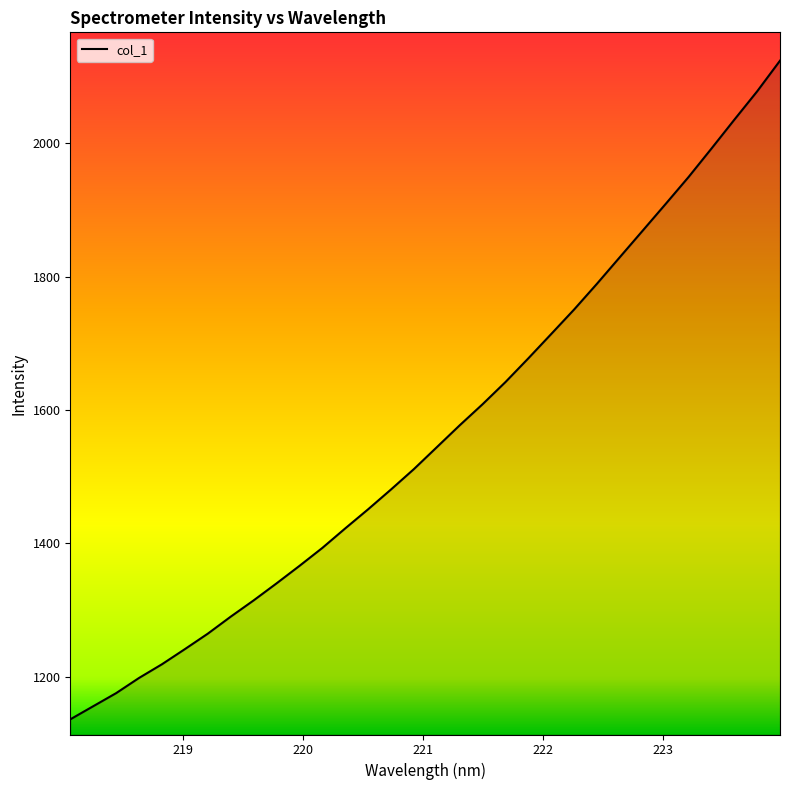

What is the maximum value shown in the chart?

2124.0